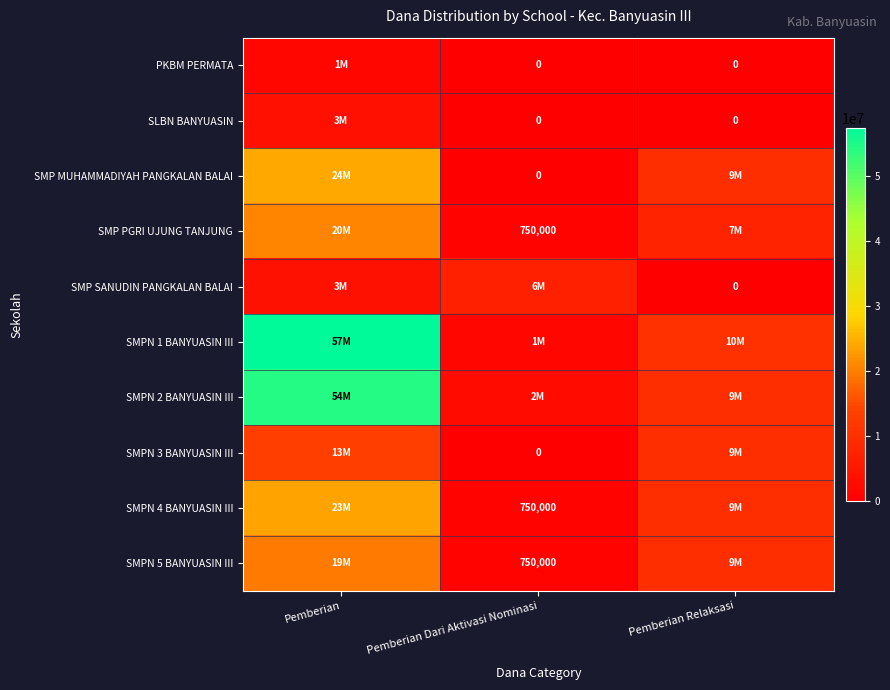

Is it true that SMPN 5 BANYUASIN III equals 750000 at Pemberian Dari Aktivasi Nominasi?

True